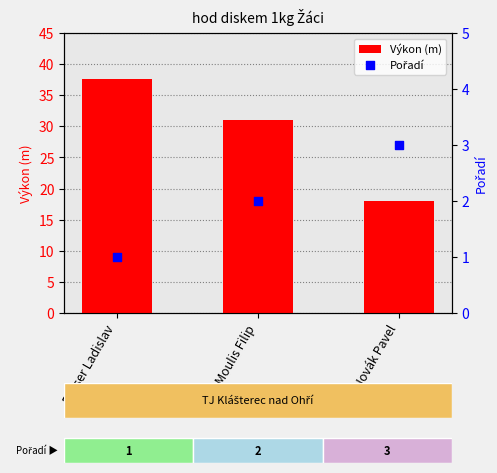

At how many categories does at least one series exceed 32?

1